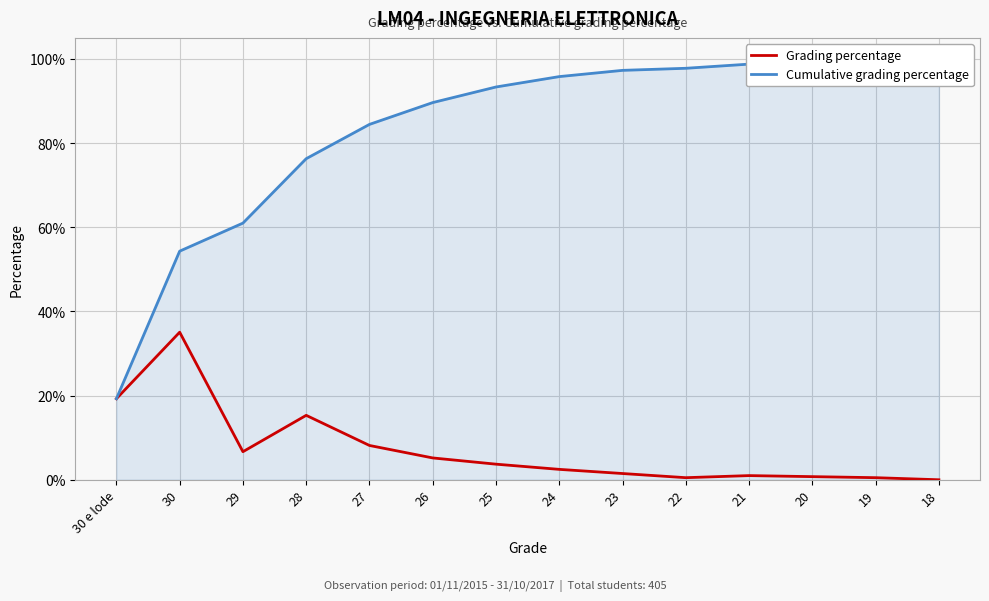

Reading left to right, transcribe all the data shown in this chart.

Grading percentage: 0.2	0.4	0.1	0.2	0.1	0.1	0.0	0.0	0.0	0.0	0.0	0.0	0.0	0.0
Cumulative grading percentage: 0.2	0.5	0.6	0.8	0.8	0.9	0.9	1.0	1.0	1.0	1.0	1.0	1.0	1.0